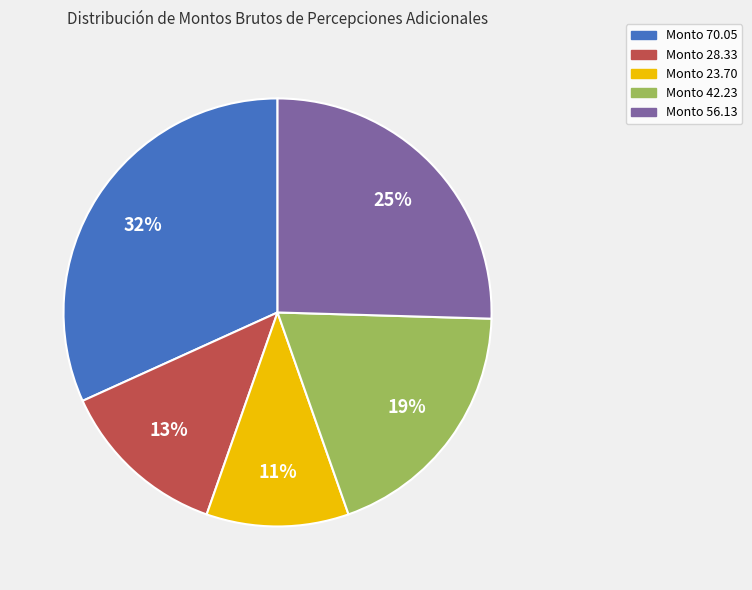

To the nearest percent, what portion does Monto 28.33 represent?

13%